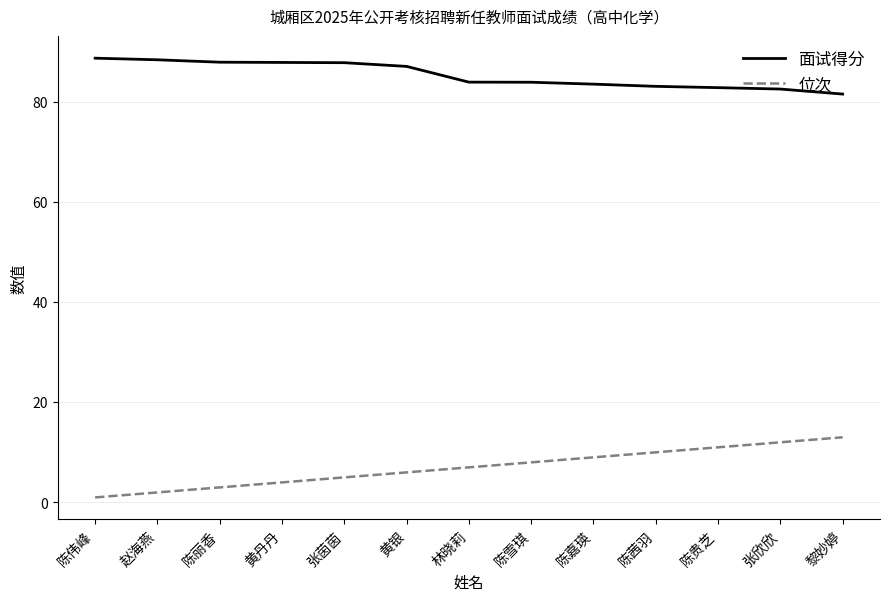

List the series in order of their overall mean, lowest first.

位次, 面试得分